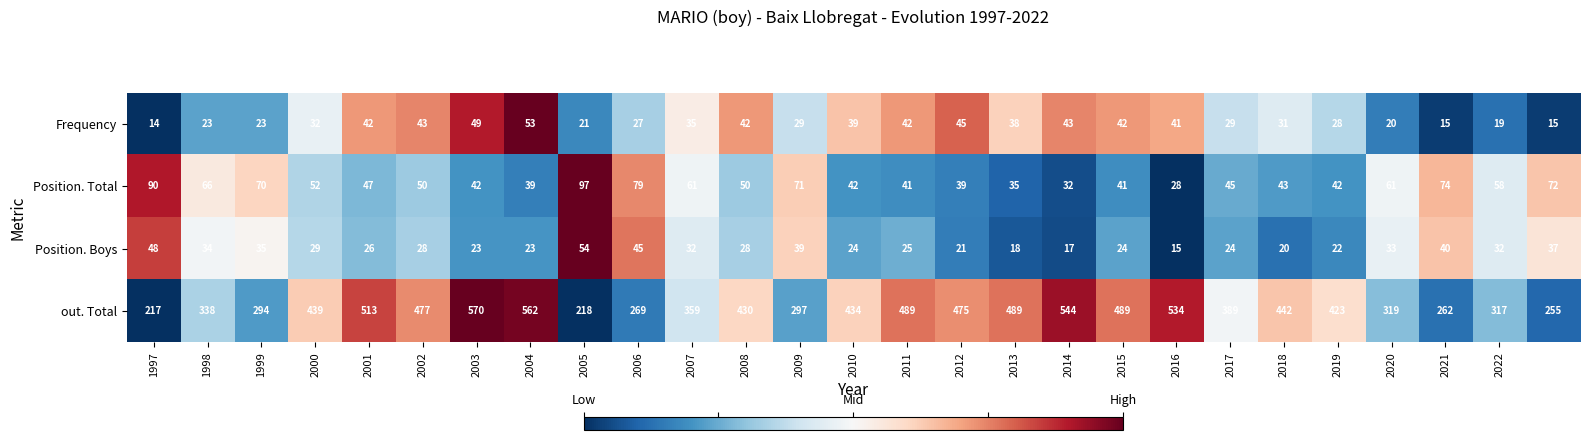

At how many categories does at least one series exceed 102?

27